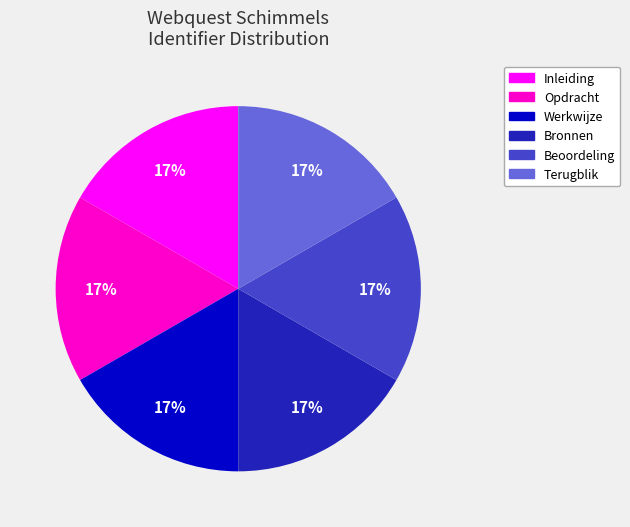

Approximately how many times larger is the value at Bronnen compared to Terugblik?

1.0